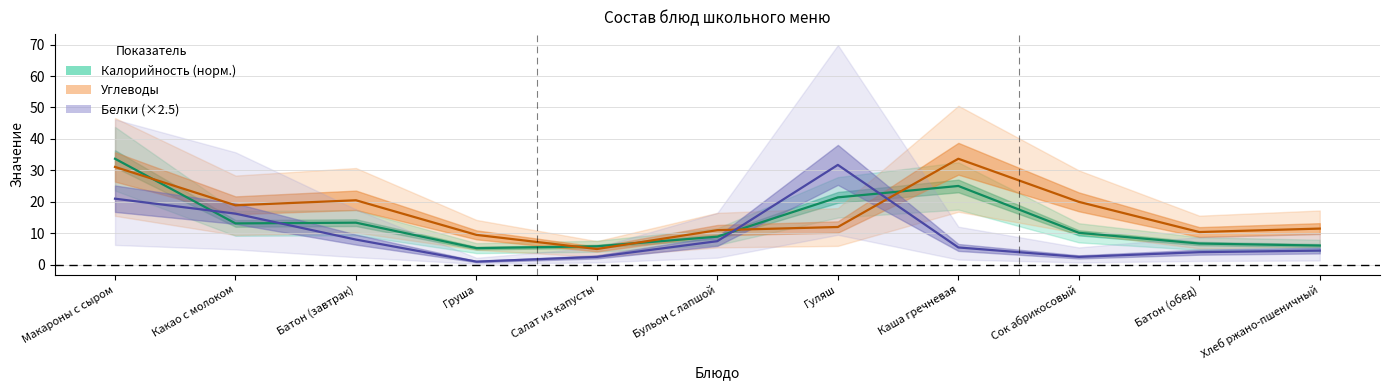

What is the average value of the Белки (×2.5) series?

9.5